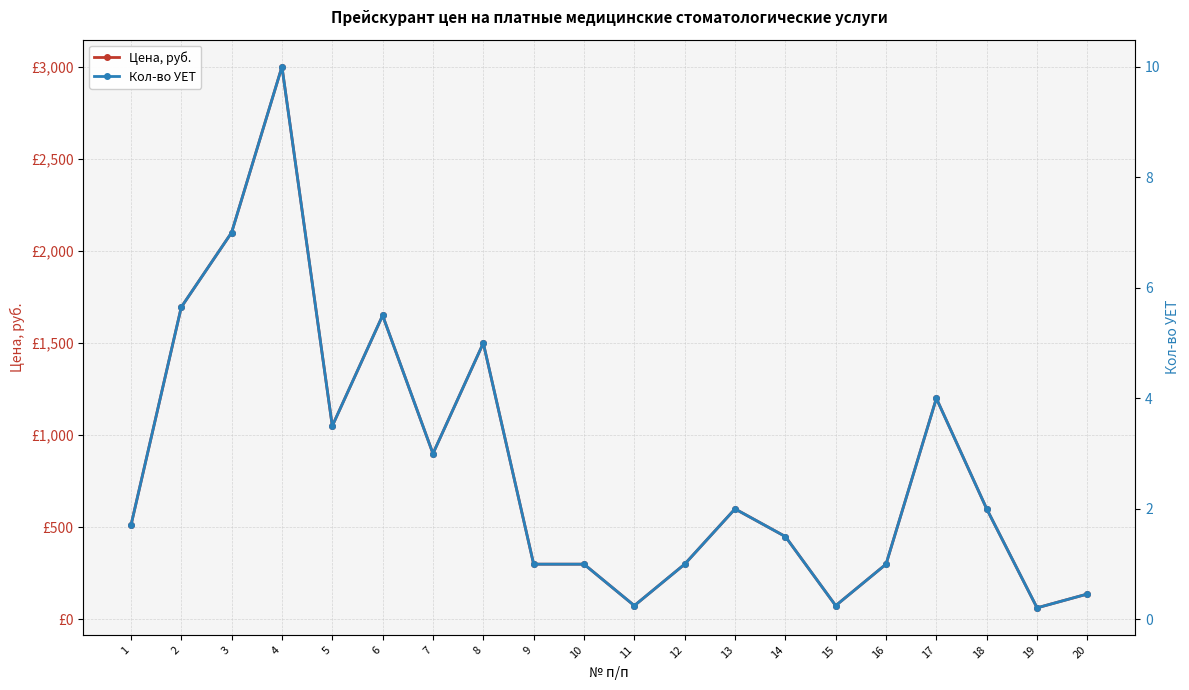

What is the difference between the maximum and minimum values in the Цена, руб. series?

2937.0